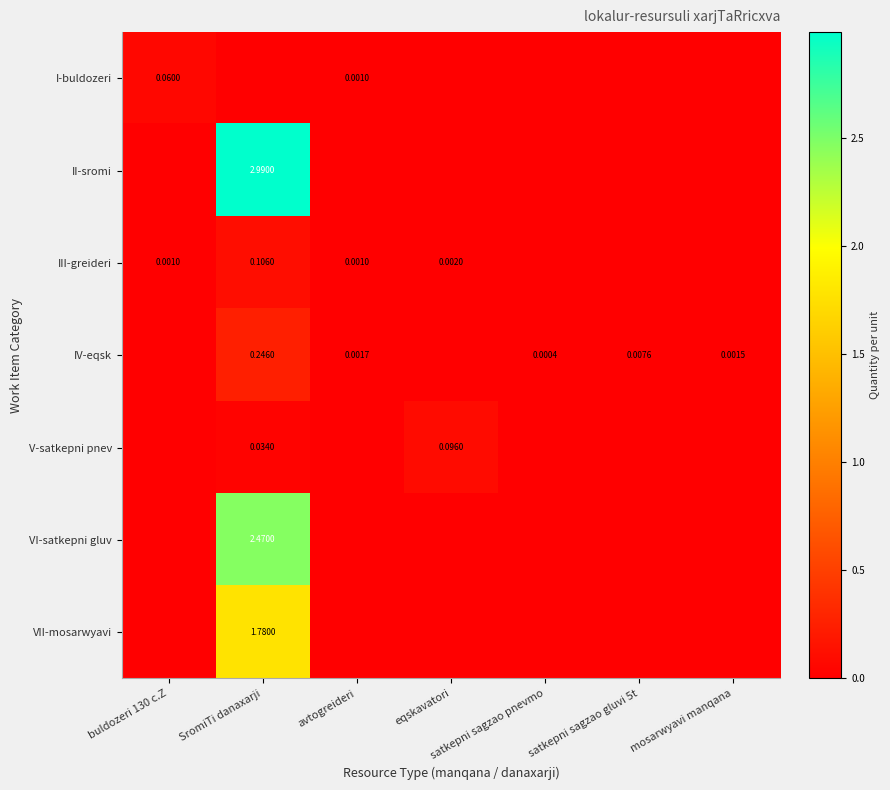

Which series changed the most between SromiTi danaxarji and mosarwyavi manqana?

II-sromi